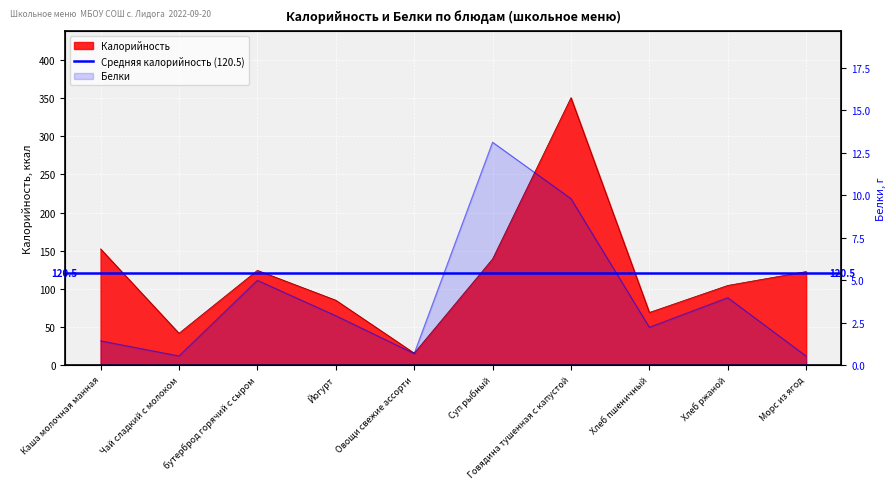

List the series in order of their overall mean, highest first.

Калорийность, Белки